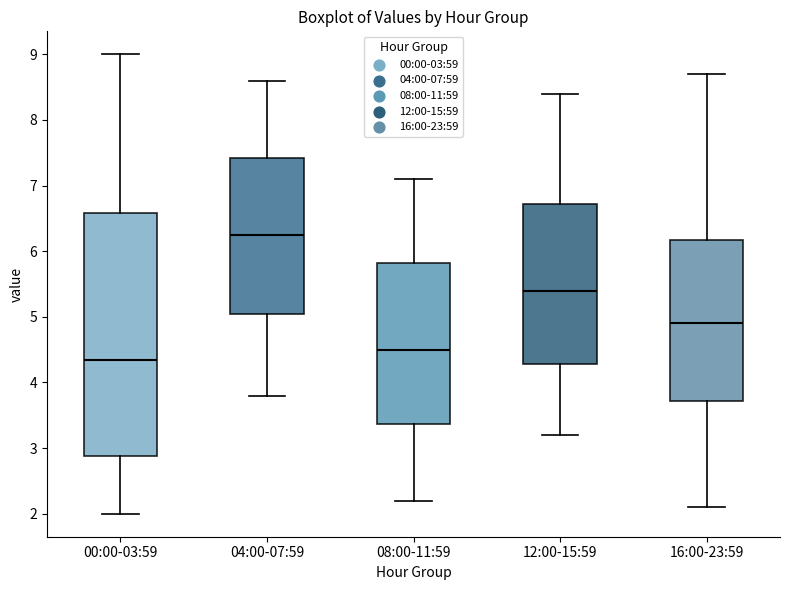

Reading left to right, transcribe this box plot: for each box, give where its median line is, the range the box spans, and where its two whiskers end, as read against the y-axis. The values are not printed on the chart, so give them approximately, as read against the axis.

00:00-03:59: median 4.4, box 2.9 to 6.6, whiskers 2.0 to 9.0
04:00-07:59: median 6.3, box 5.1 to 7.4, whiskers 3.8 to 8.6
08:00-11:59: median 4.5, box 3.4 to 5.8, whiskers 2.2 to 7.1
12:00-15:59: median 5.4, box 4.3 to 6.7, whiskers 3.2 to 8.4
16:00-23:59: median 4.9, box 3.7 to 6.2, whiskers 2.1 to 8.7